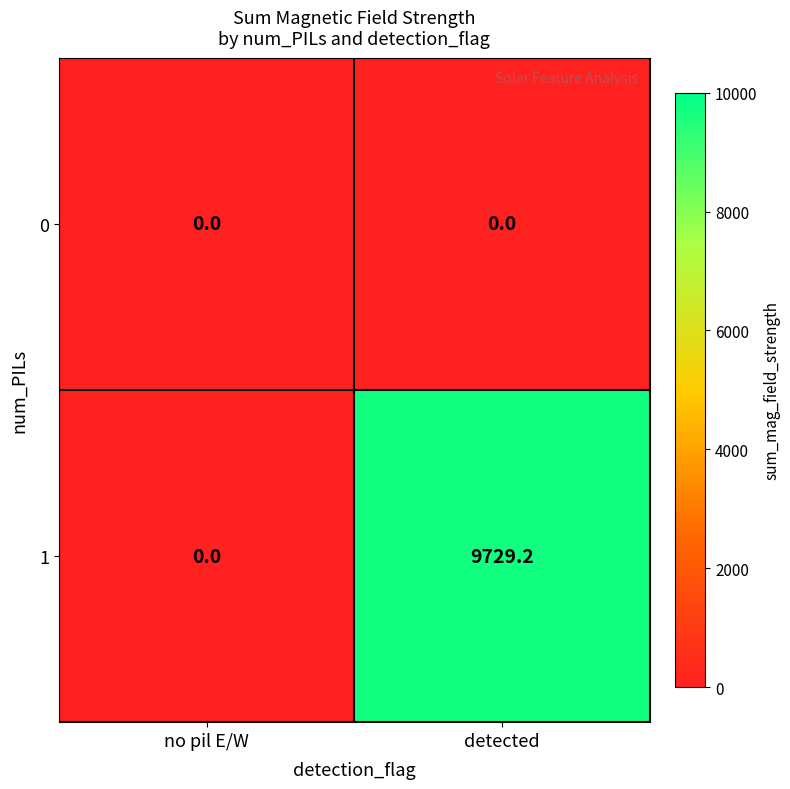

Which series has the largest total across all categories?

1